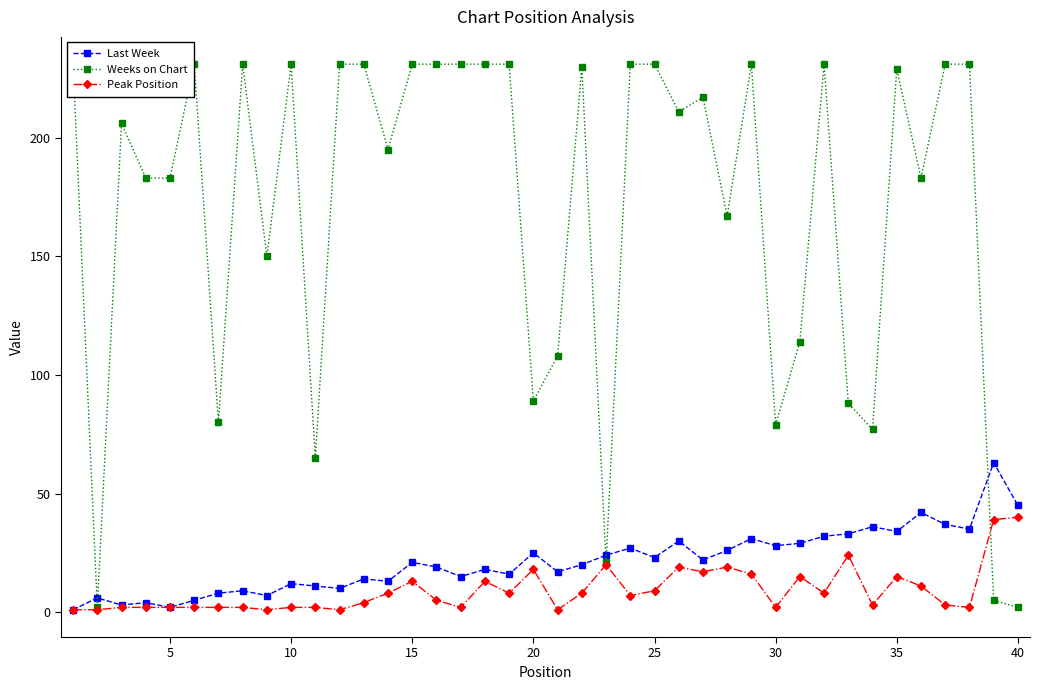

True or false: Peak Position has more than 2 points higher than both neighbors.

True